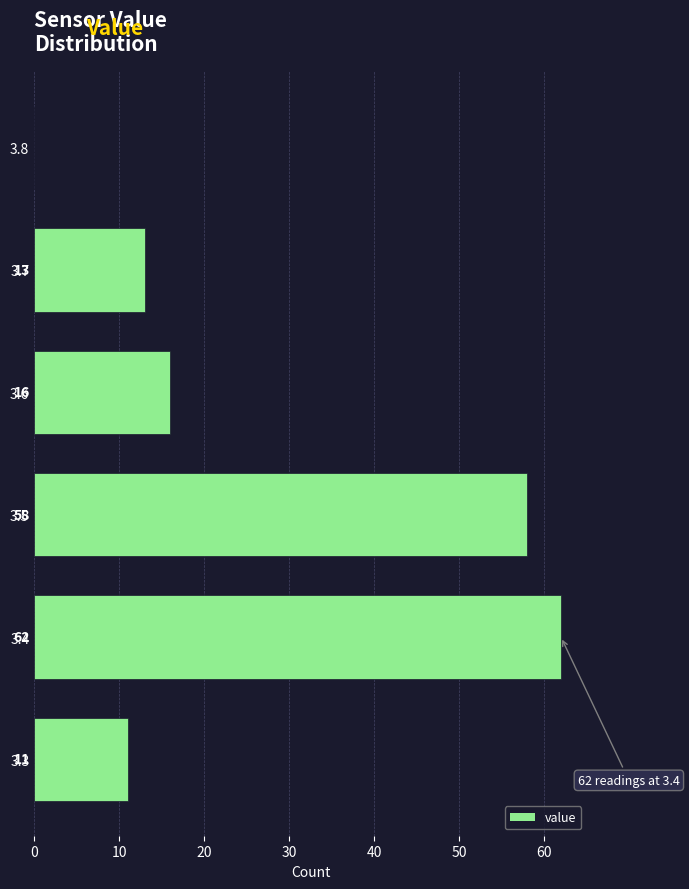

Which range on the y-axis has the longest bar?

3.35 to 3.45